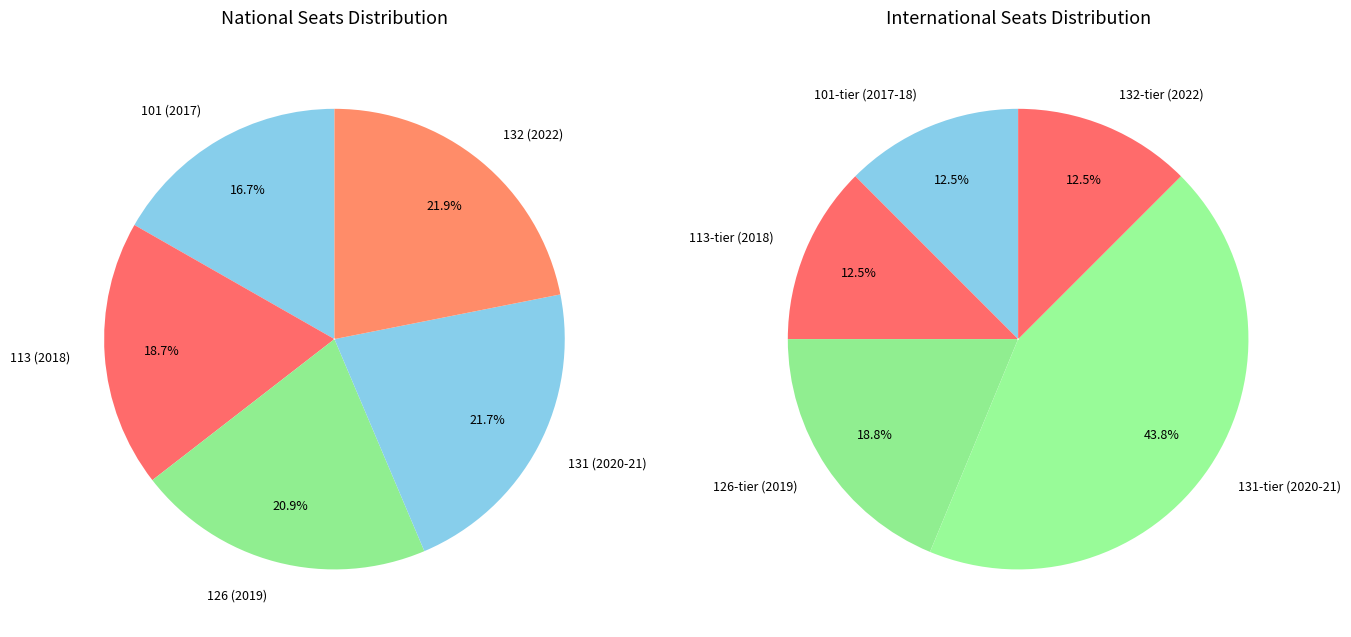

Which series has the largest range (max minus min)?

national